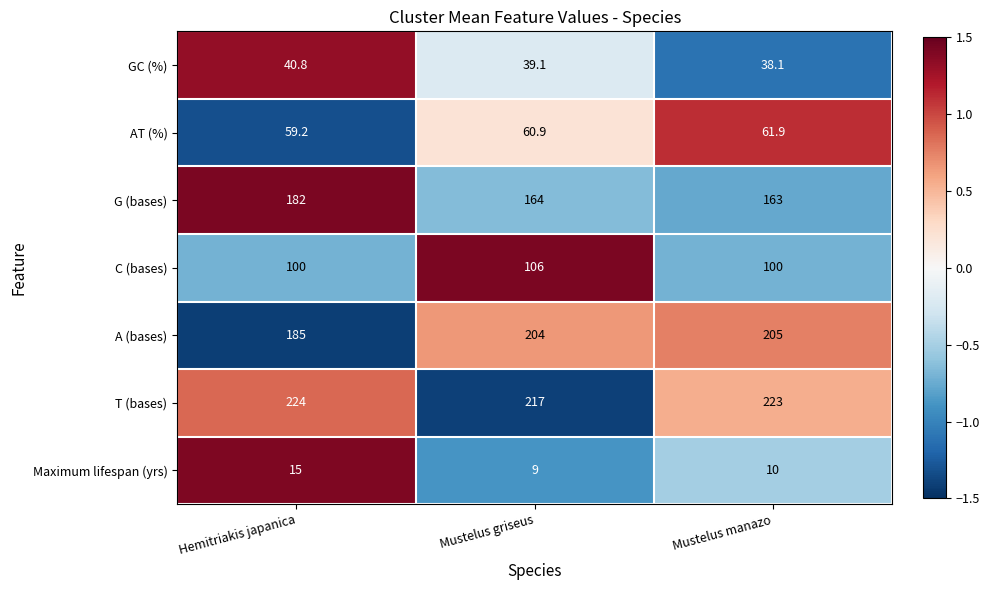

What is the total value across all series at Hemitriakis japanica?

806.0